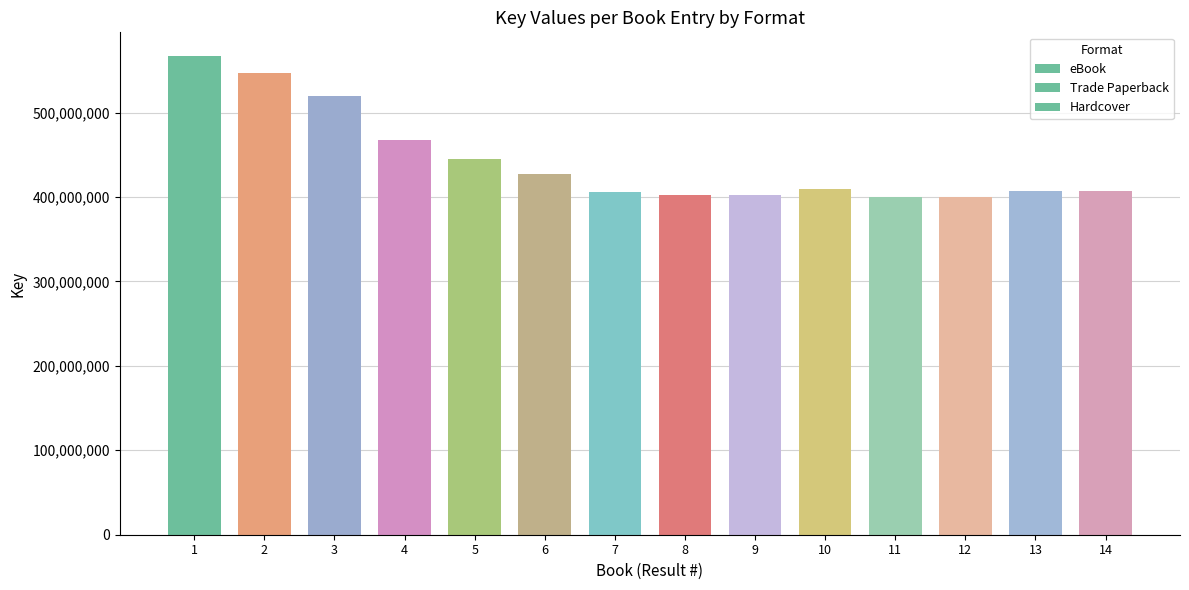

How many bars are there in total?

42